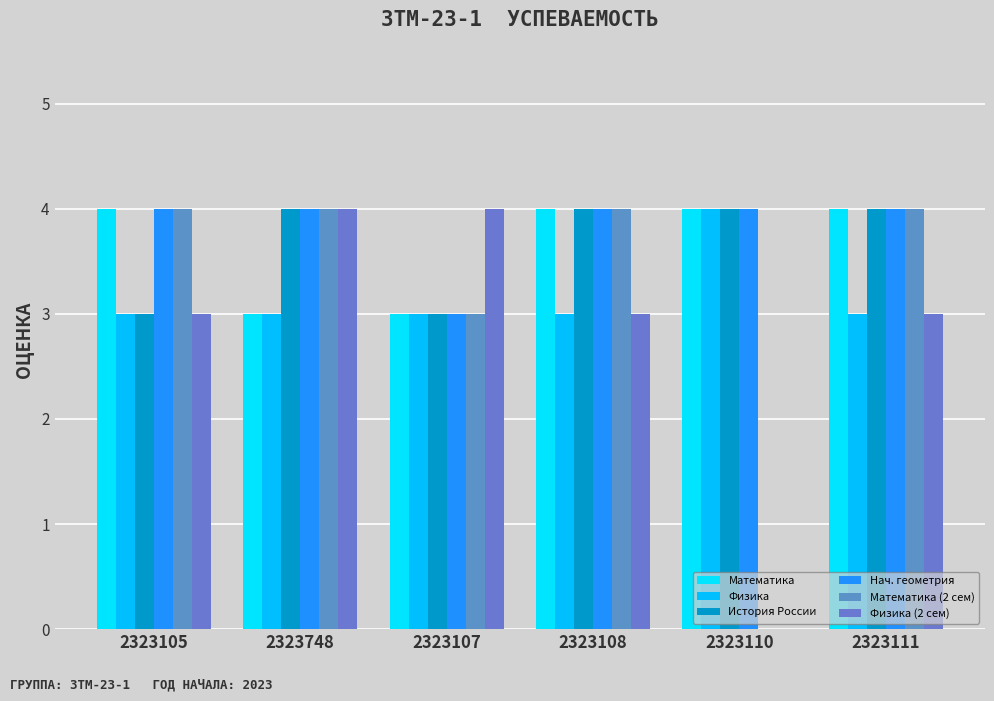

Is it true that Физика equals 5 at 2323748?

False